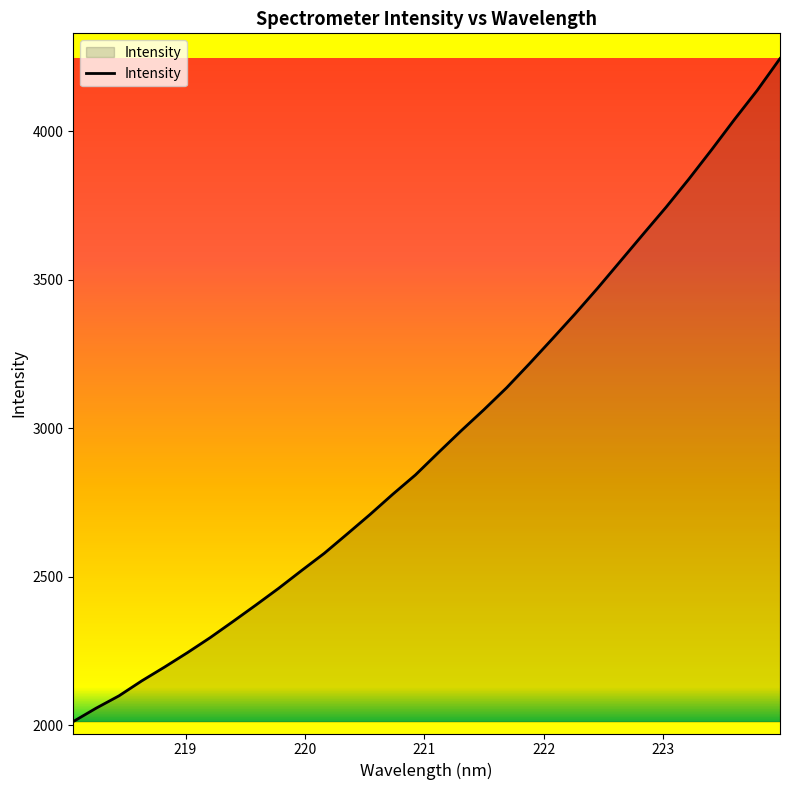

What is the maximum value shown in the chart?

4244.8